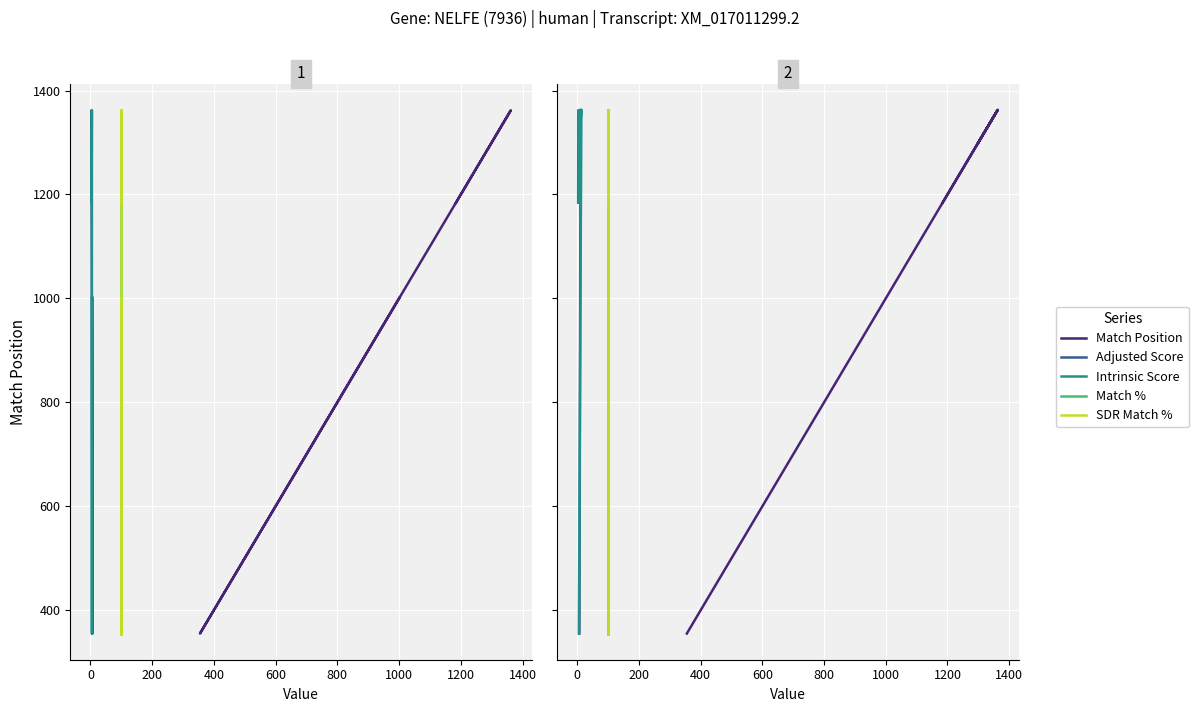

True or false: Adjusted Score and Intrinsic Score cross at least once.

False